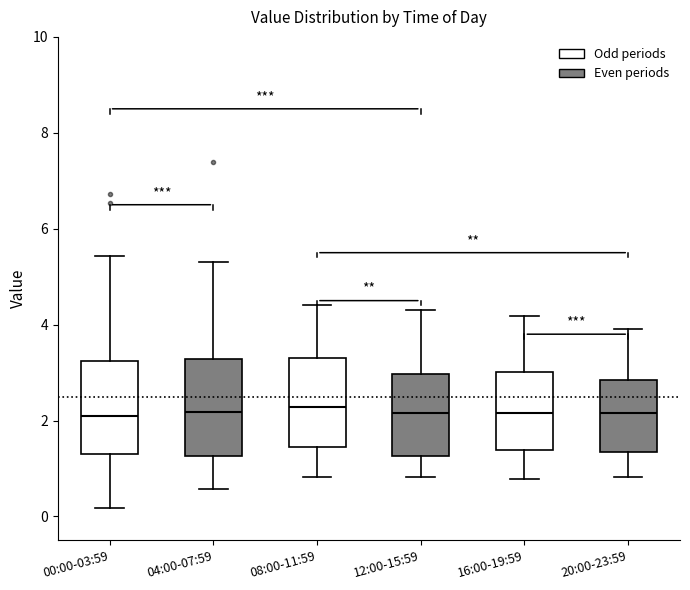

Reading left to right, read every box against the y-axis: the position of its median line, the range the box covers, and the ends of its whiskers. The values are not printed on the chart, so give them approximately, as read against the axis.

00:00-03:59: median 2.2, box 1.4 to 3.2, whiskers 0.2 to 5.4
04:00-07:59: median 2.2, box 1.2 to 3.2, whiskers 0.6 to 5.4
08:00-11:59: median 2.2, box 1.4 to 3.2, whiskers 0.8 to 4.4
12:00-15:59: median 2.2, box 1.2 to 3.0, whiskers 0.8 to 4.4
16:00-19:59: median 2.2, box 1.4 to 3.0, whiskers 0.8 to 4.2
20:00-23:59: median 2.2, box 1.4 to 2.8, whiskers 0.8 to 4.0